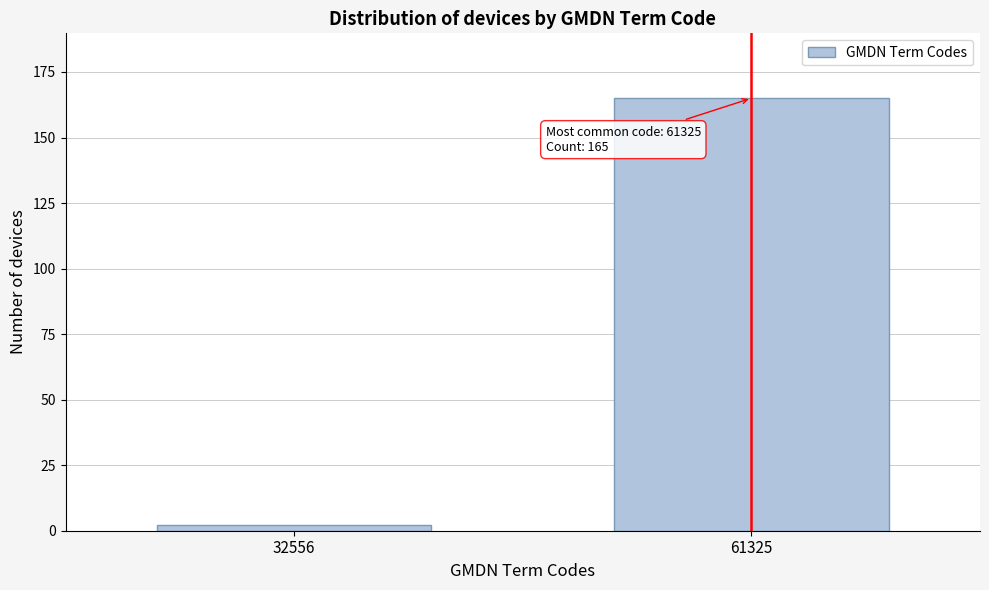

Reading left to right, what are all the values shown in this chart?

32556=2	61325=165